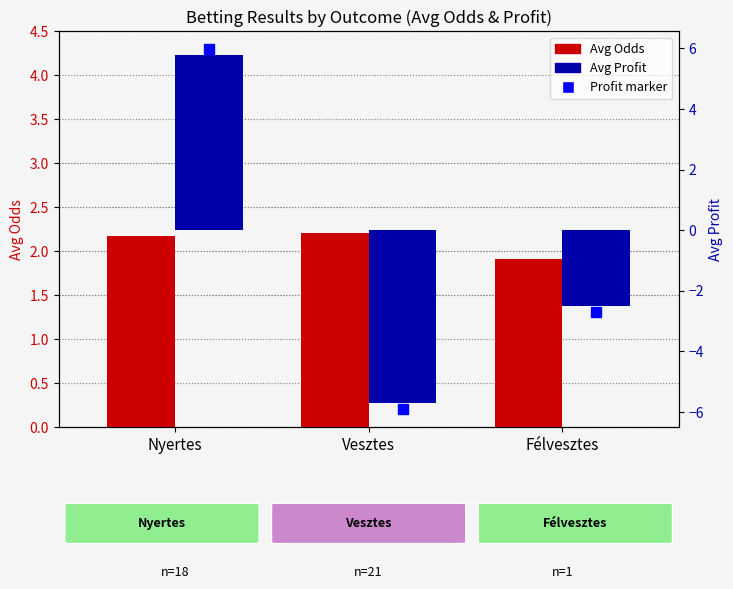

Read the Avg Profit value at Félvesztes.

-2.5